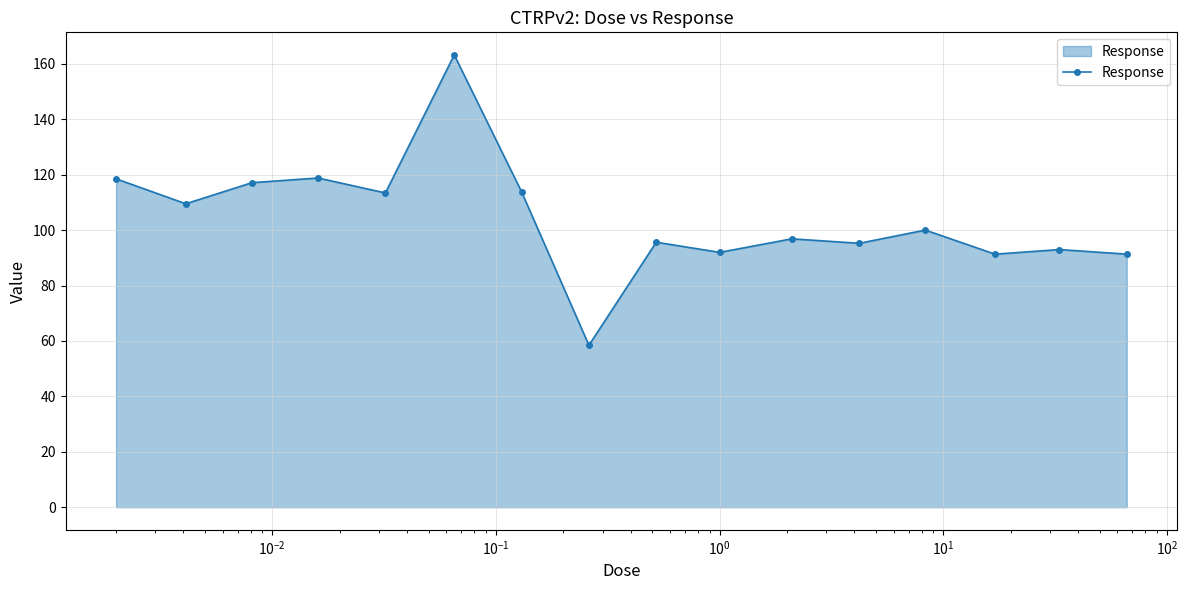

What is the average value?

104.2